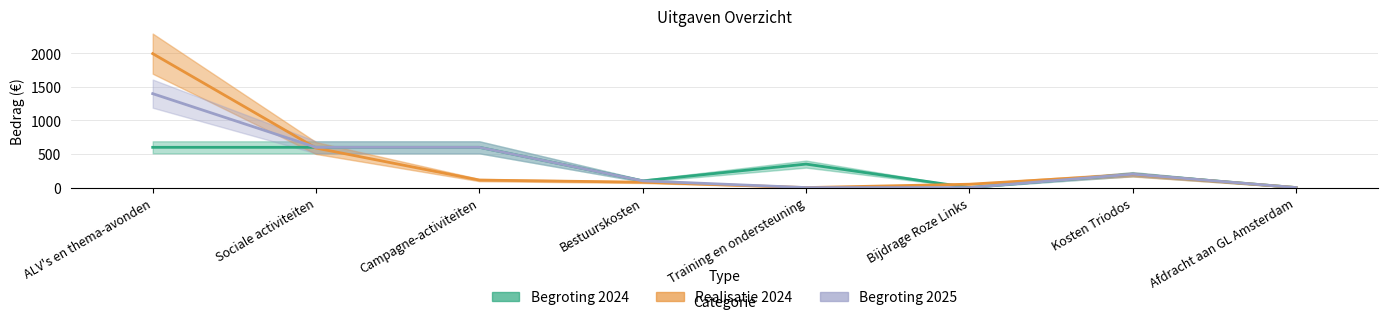

List the labels in order of Begroting 2024 value, largest first.

ALV's en thema-avonden, Sociale activiteiten, Campagne-activiteiten, Training en ondersteuning, Kosten Triodos, Bestuurskosten, Bijdrage Roze Links, Afdracht aan GL Amsterdam